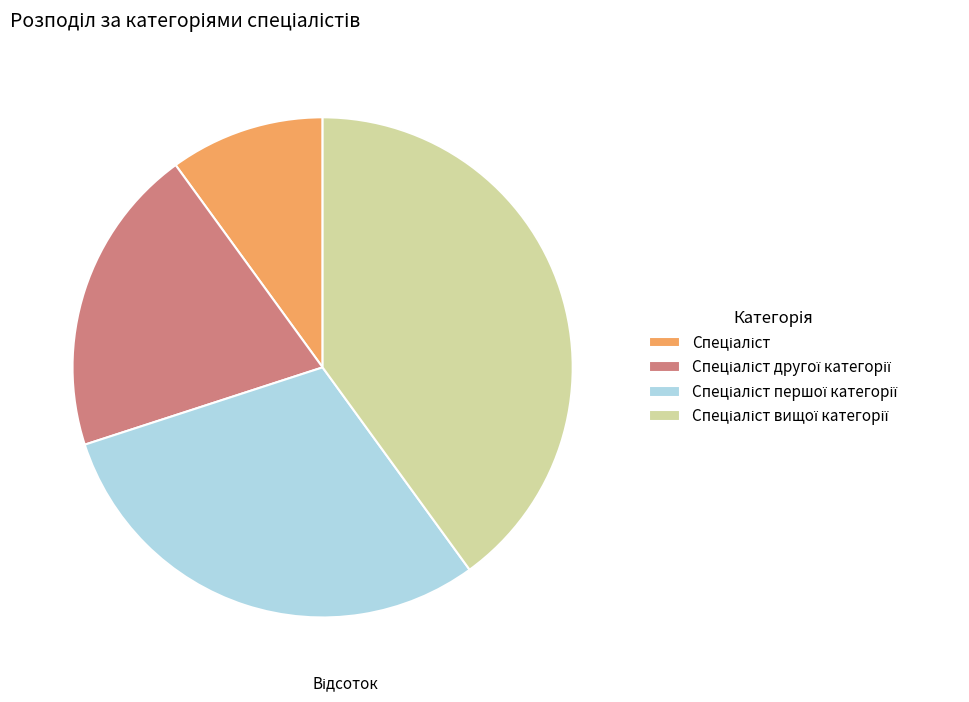

Is there any slice that represents more than half of the pie?

No